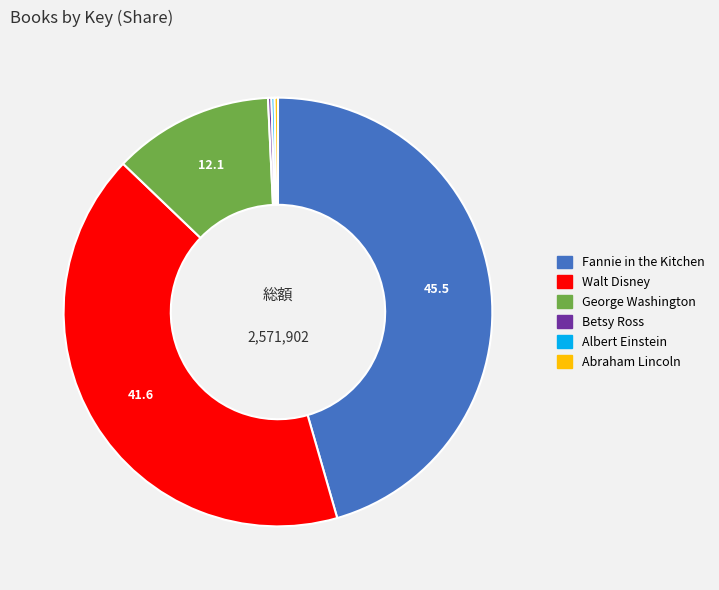

True or false: Walt Disney accounts for 53% of the total.

False